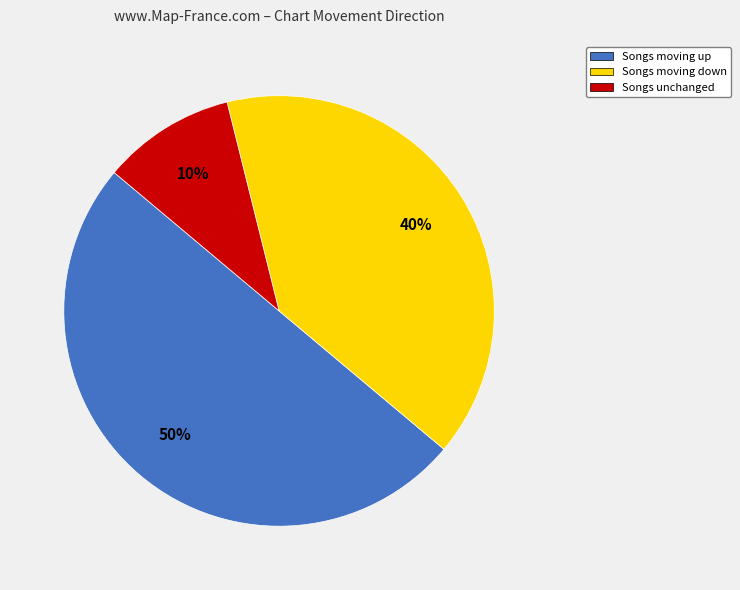

Does Songs unchanged account for over 50% of the chart?

No